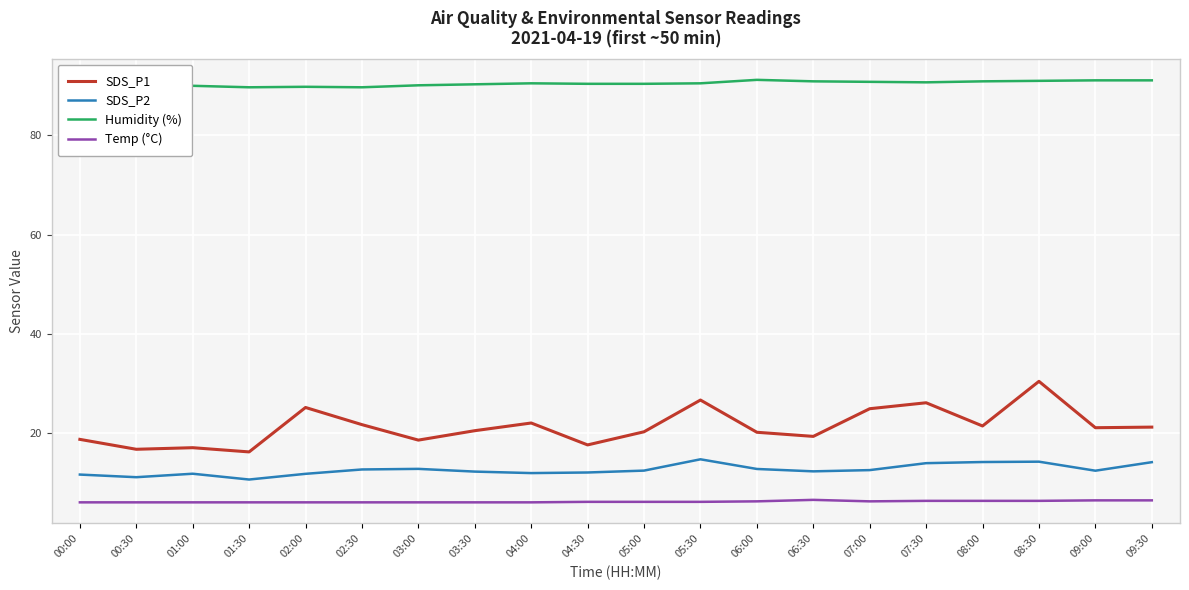

How many lines are shown in the chart?

4